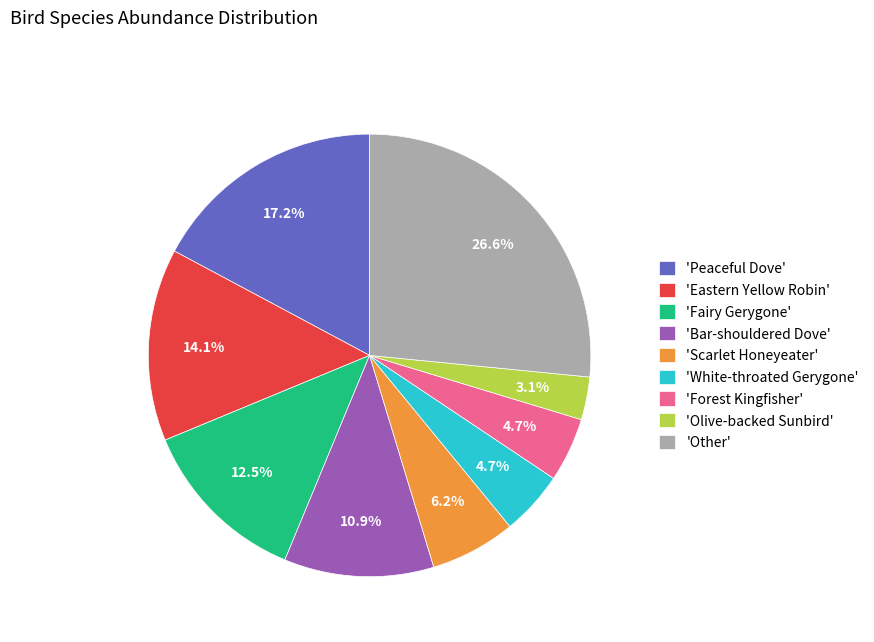

What is the smallest slice in the pie chart?

'Olive-backed Sunbird'